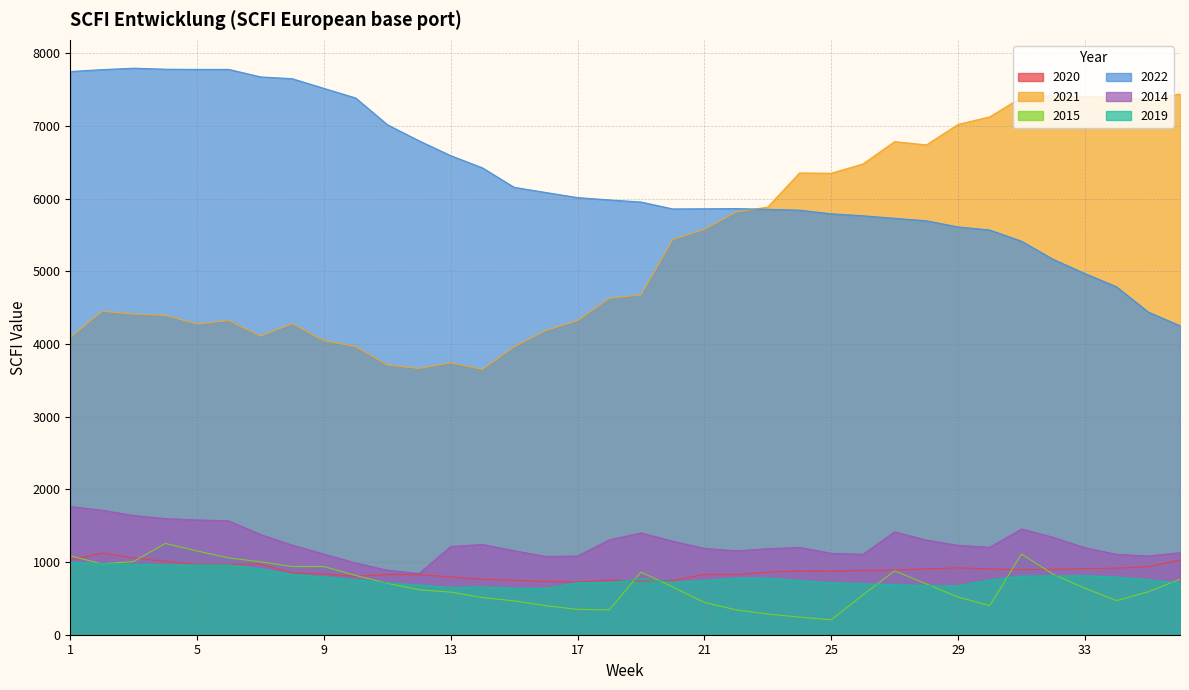

Is the value of 2022 at 5 greater than the value of 2014 at 13?

Yes